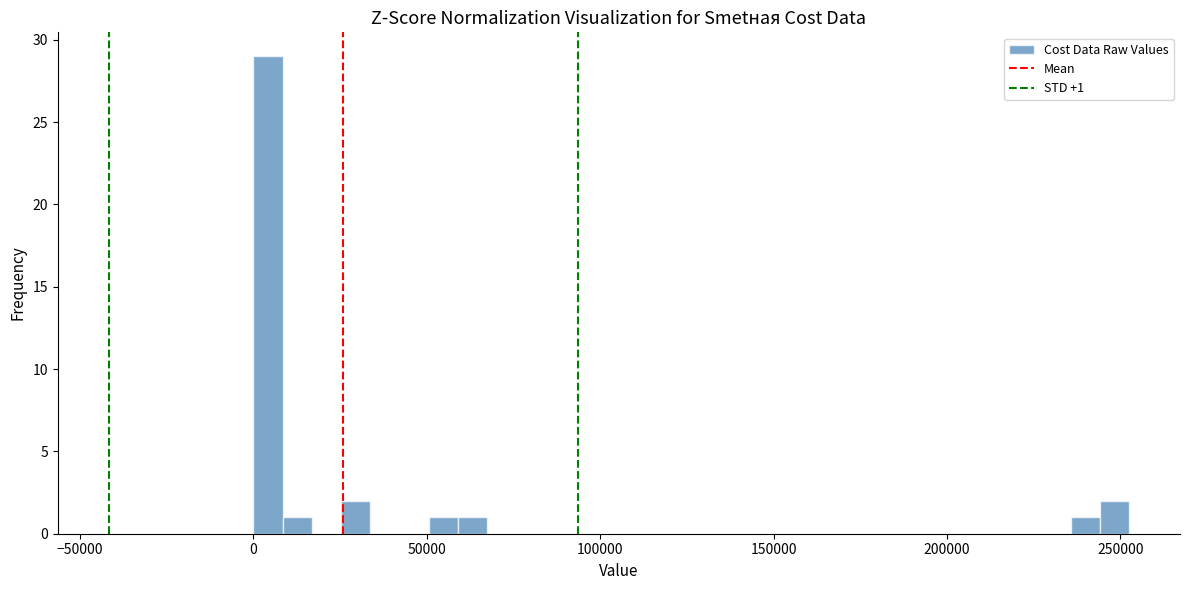

Around what value on the x-axis is the tallest bar? Give the approximate position of its centre, as read against the axis.

5000